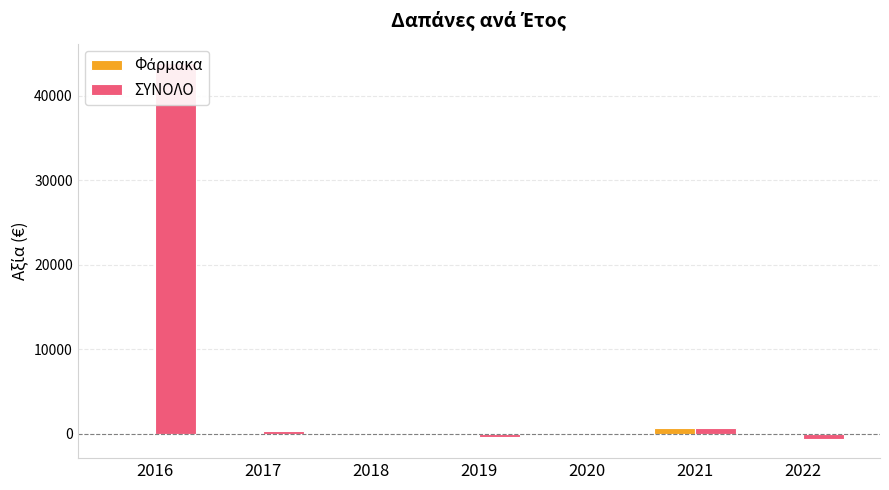

What is the approximate value of ΣΥΝΟΛΟ at 2021?

729.6